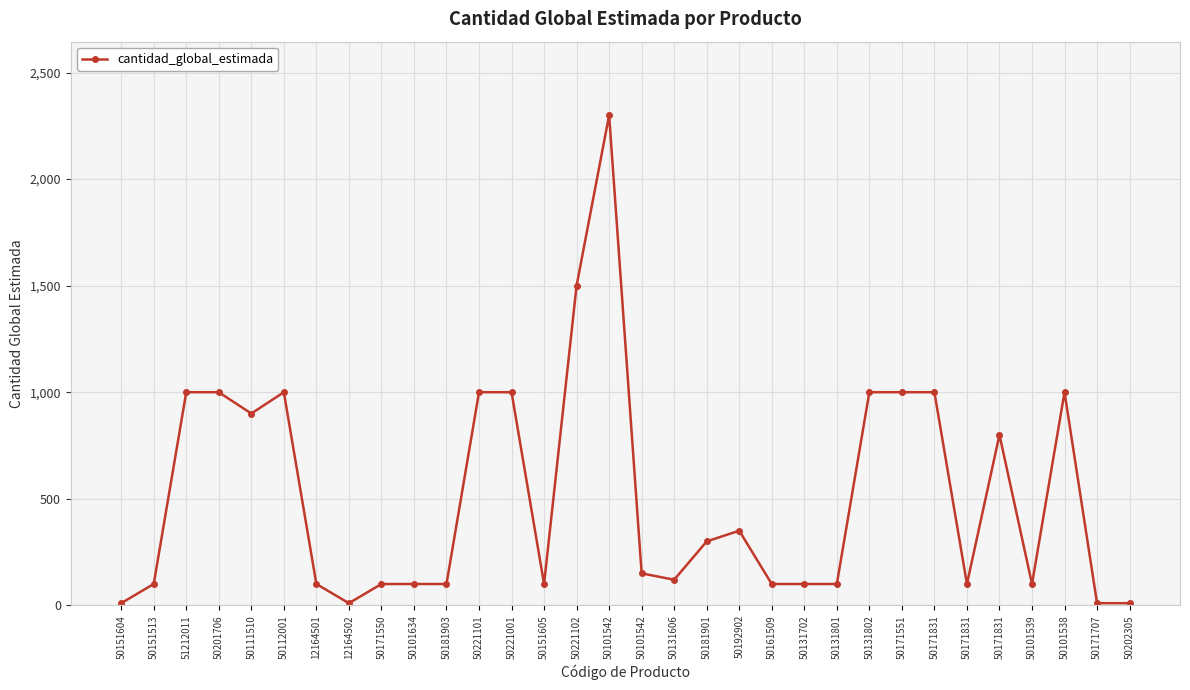

How many lines are shown in the chart?

1